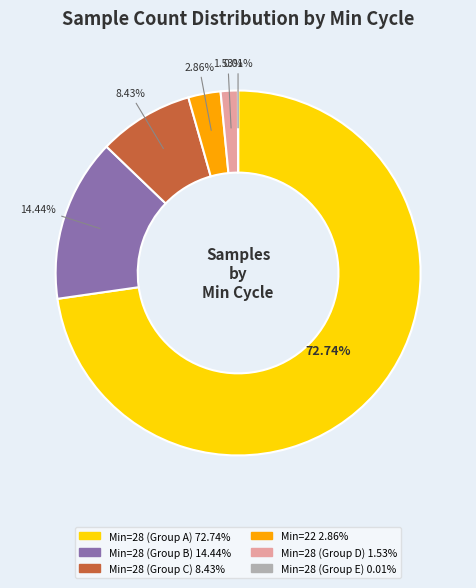

Is there any slice that represents more than half of the pie?

Yes